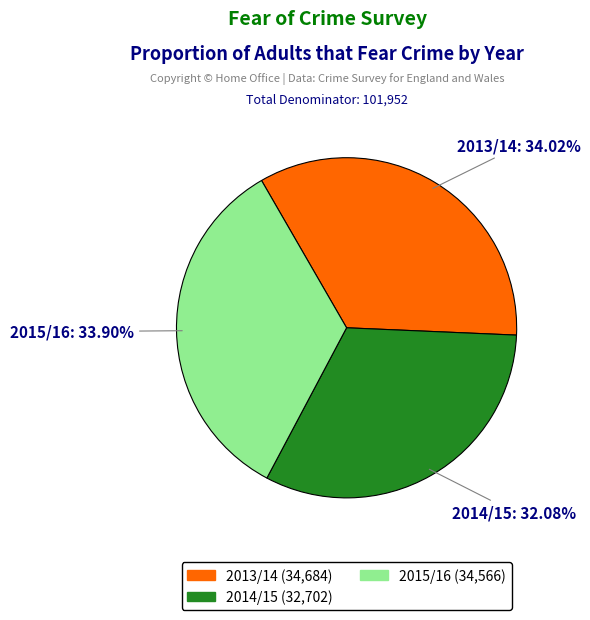

Is the sum of 2015/16 and 2013/14 greater than half?

Yes